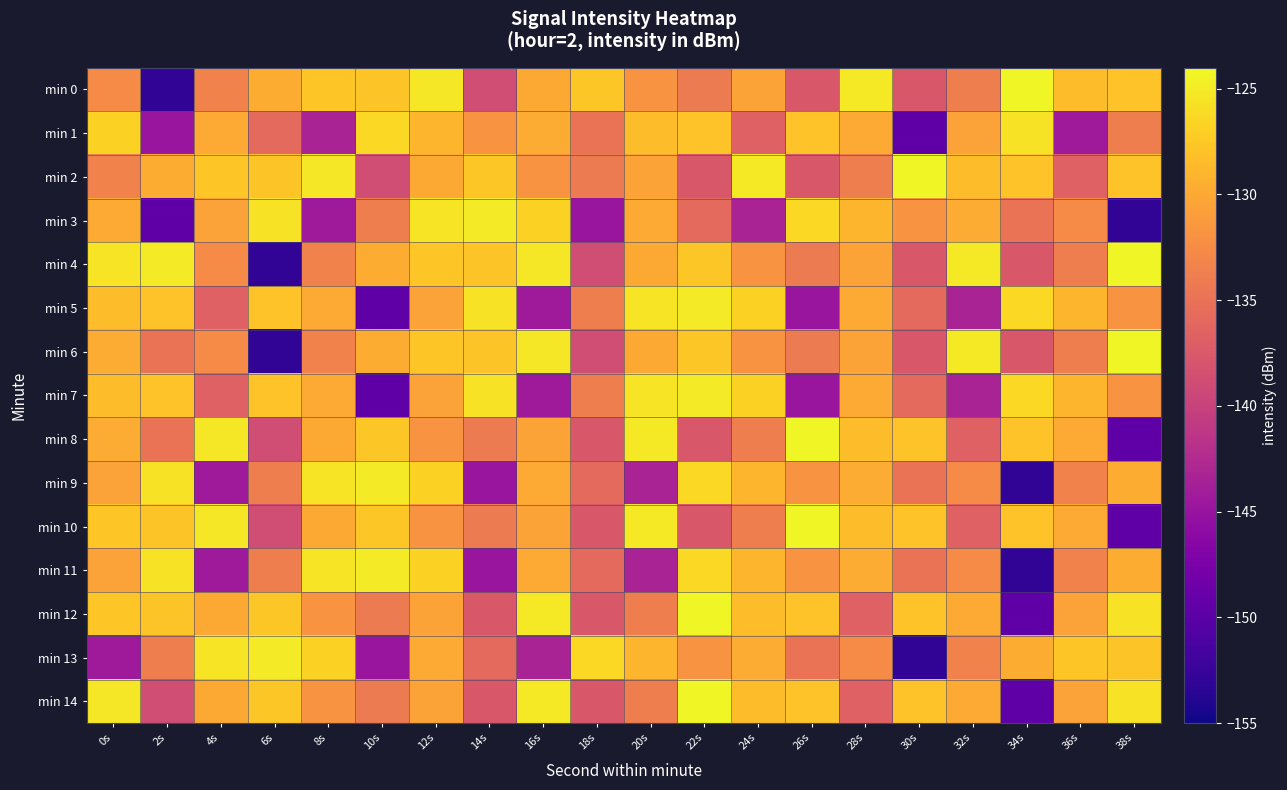

What is the difference between the min 5 values at 20s and 24s?

1.2